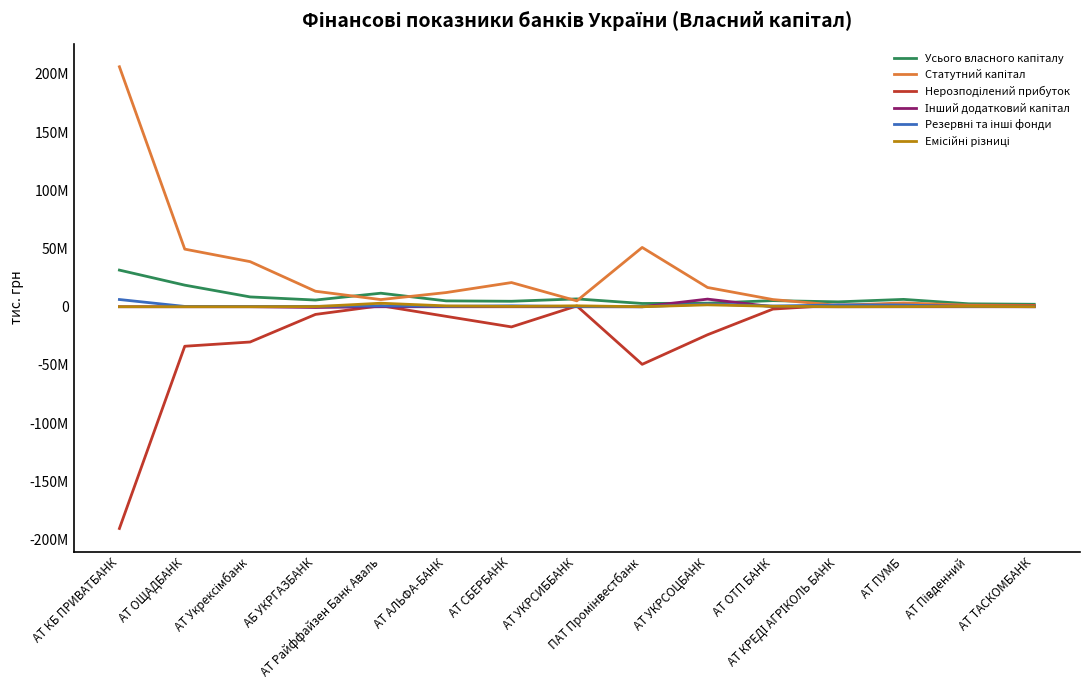

What is the difference between the maximum and second lowest values in the Нерозподілений прибуток series?

50904275.8